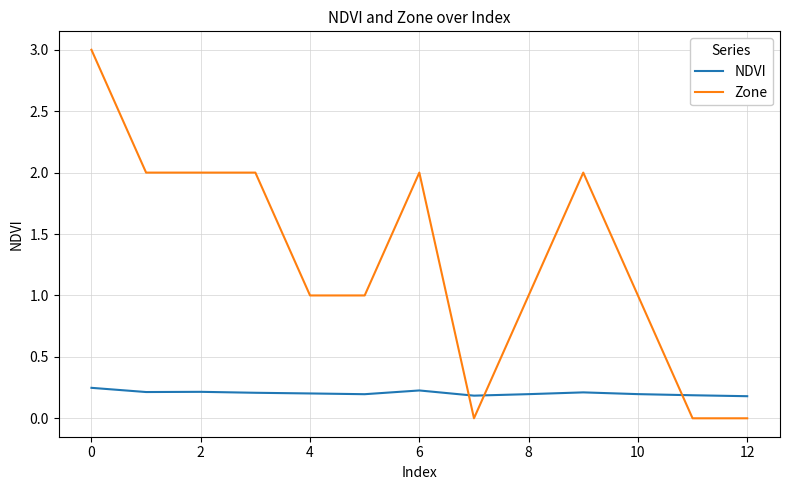

What is the difference between the maximum and minimum values in the Zone series?

3.0